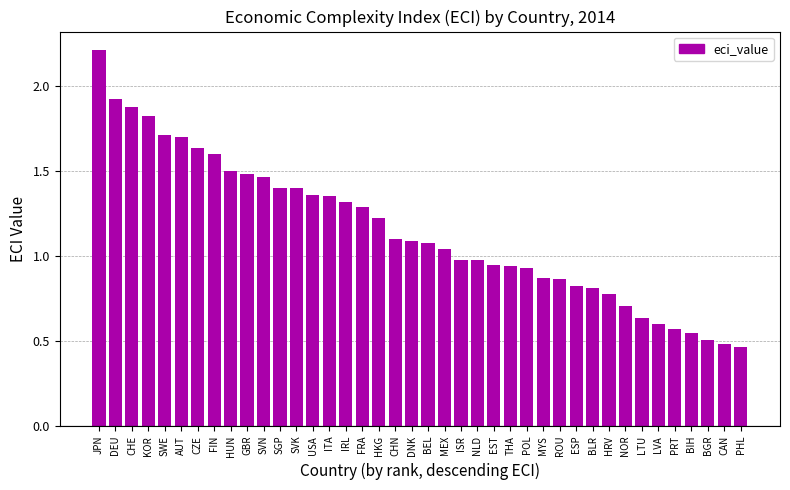

What is the maximum value shown in the chart?

2.2